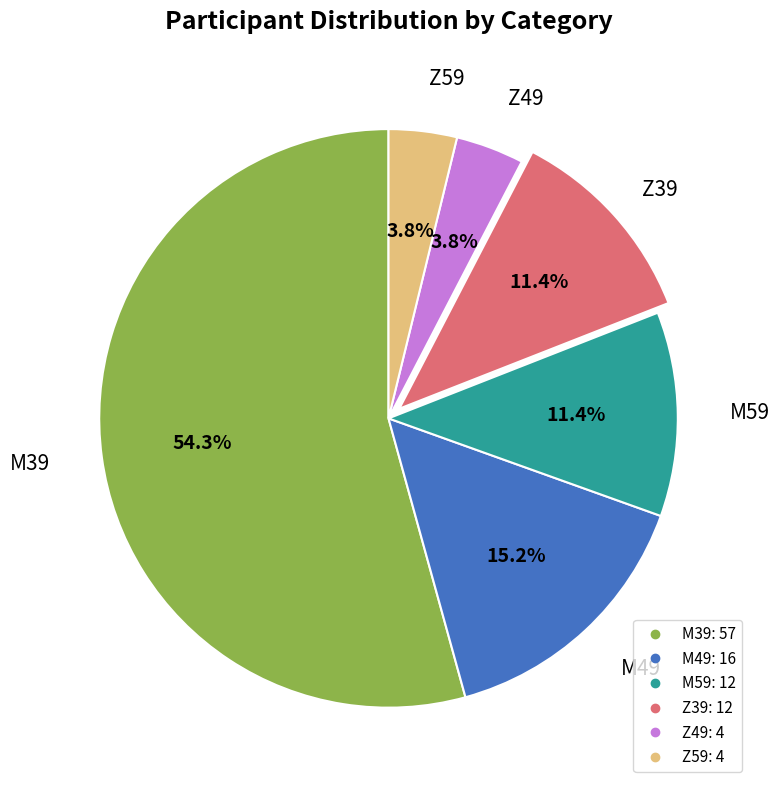

To the nearest percent, what is the combined percentage of Z59 and M59?

15%